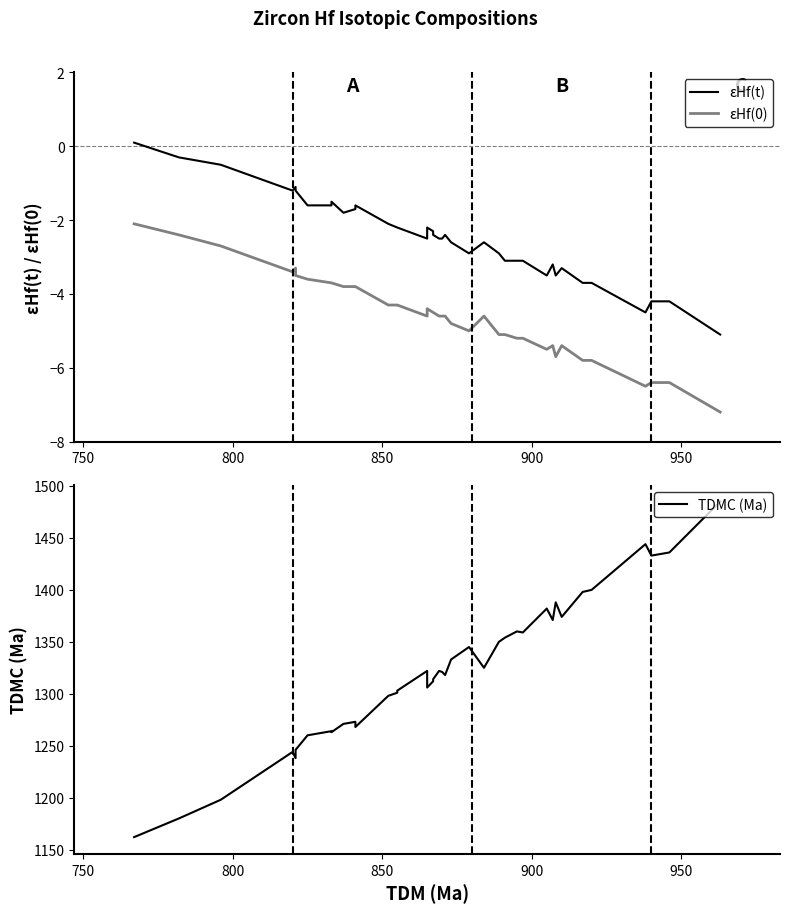

Which series has the widest spread of values?

TDMC (Ma)